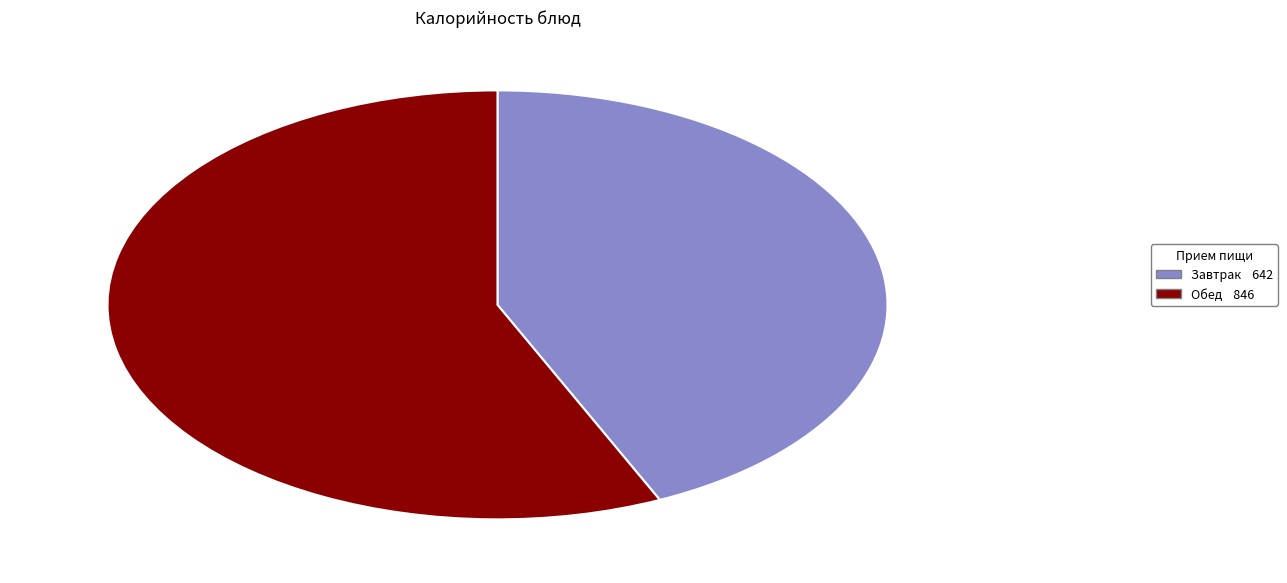

What is the largest slice in the pie chart?

Обед 846